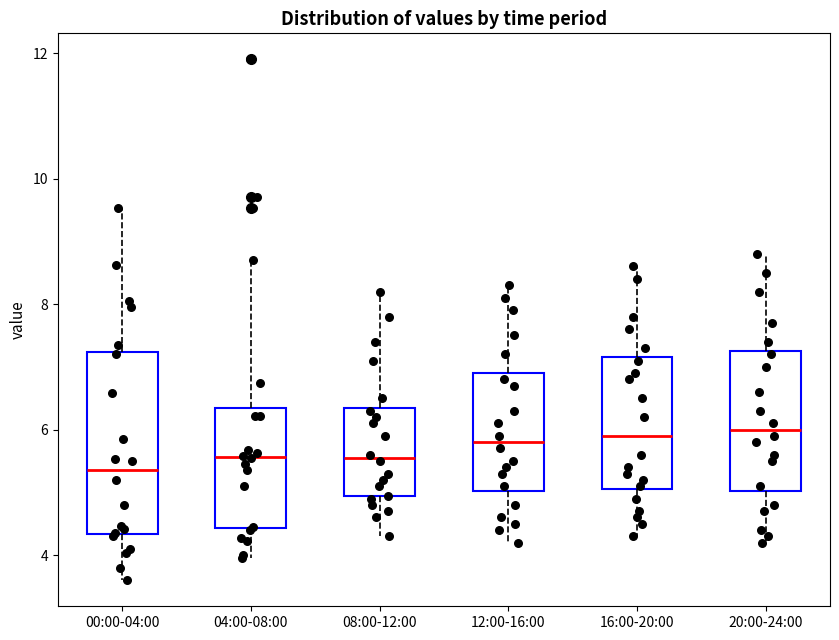

Reading left to right, read every box against the y-axis: the position of its median line, the range the box covers, and the ends of its whiskers. The values are not printed on the chart, so give them approximately, as read against the axis.

00:00-04:00: median 5.4, box 4.4 to 7.2, whiskers 3.6 to 9.6
04:00-08:00: median 5.6, box 4.4 to 6.4, whiskers 4.0 to 8.8
08:00-12:00: median 5.6, box 5.0 to 6.4, whiskers 4.4 to 8.2
12:00-16:00: median 5.8, box 5.0 to 7.0, whiskers 4.2 to 8.4
16:00-20:00: median 6.0, box 5.0 to 7.2, whiskers 4.4 to 8.6
20:00-24:00: median 6.0, box 5.0 to 7.2, whiskers 4.2 to 8.8